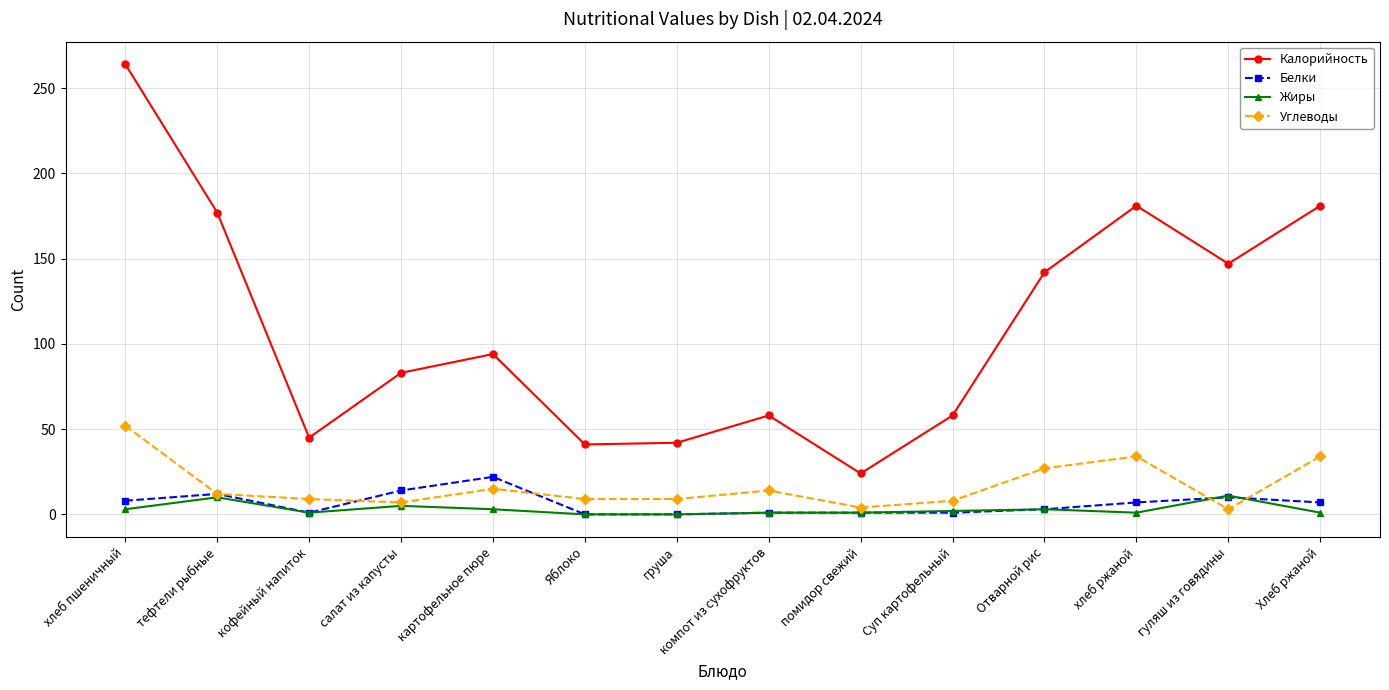

At which category is the sum across all series the highest?

хлеб пшеничный